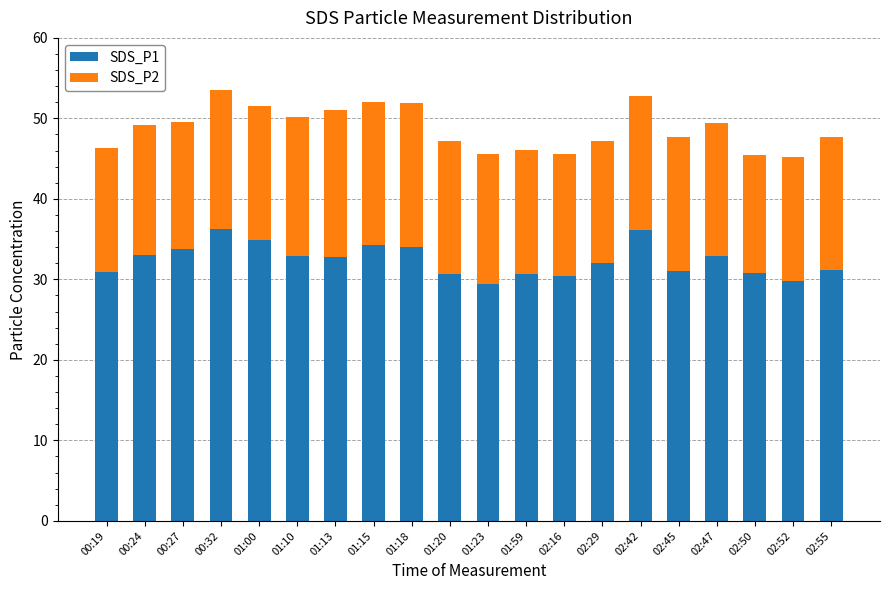

How many bars are there in total?

20